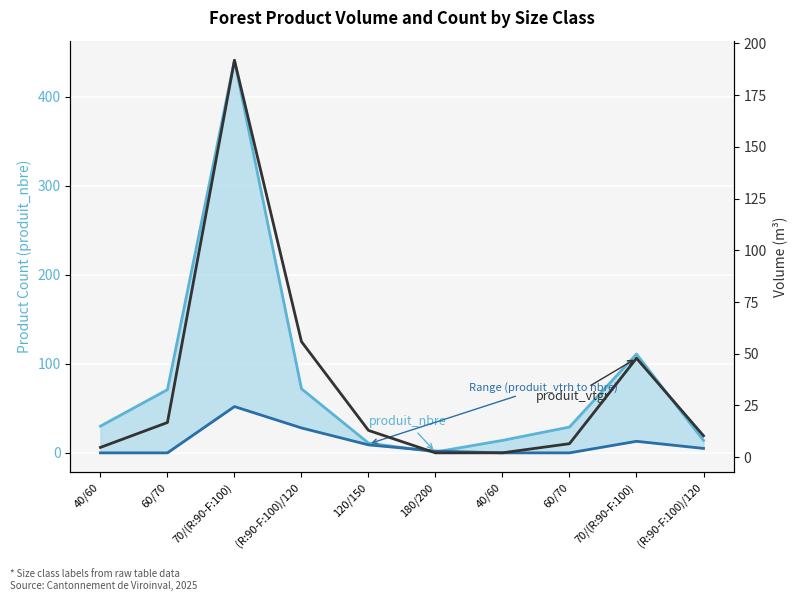

Does the chart display data point markers on the line(s)?

No